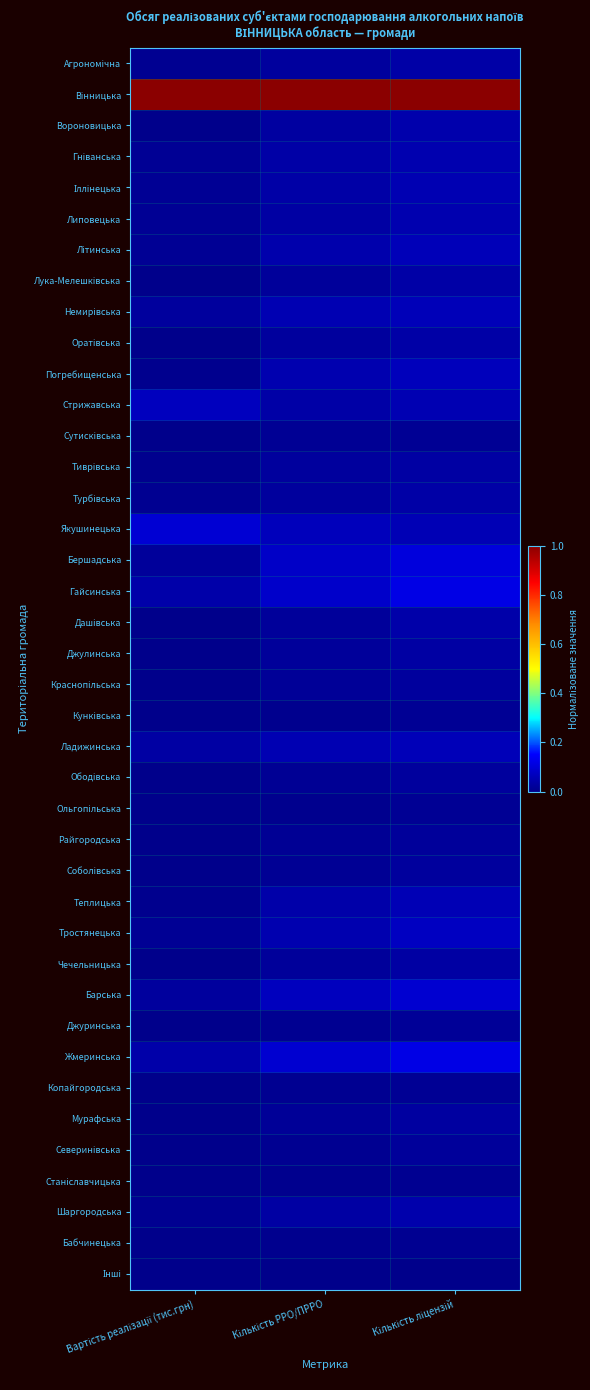

What is the difference between the highest and lowest values at Вартість реалізації (тис.грн)?

1.0